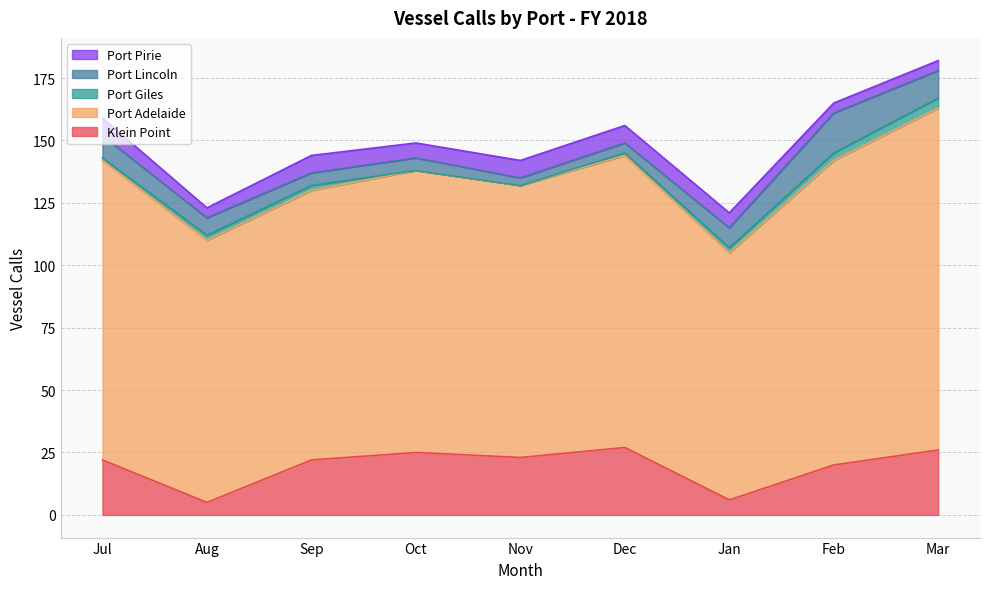

What is the maximum value for Port Lincoln?

16